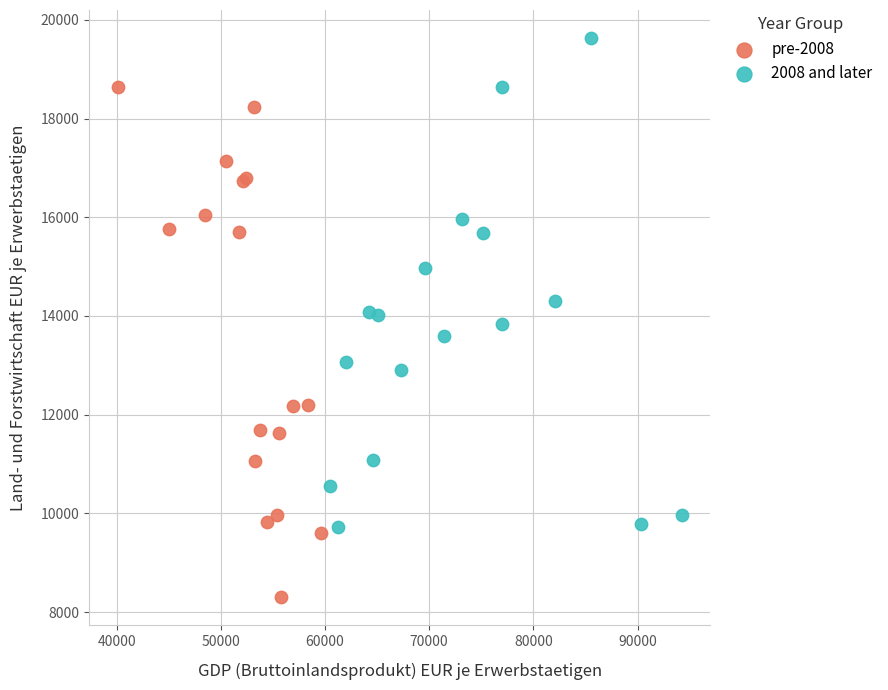

Which series has the largest Y range (max minus min)?

pre-2008